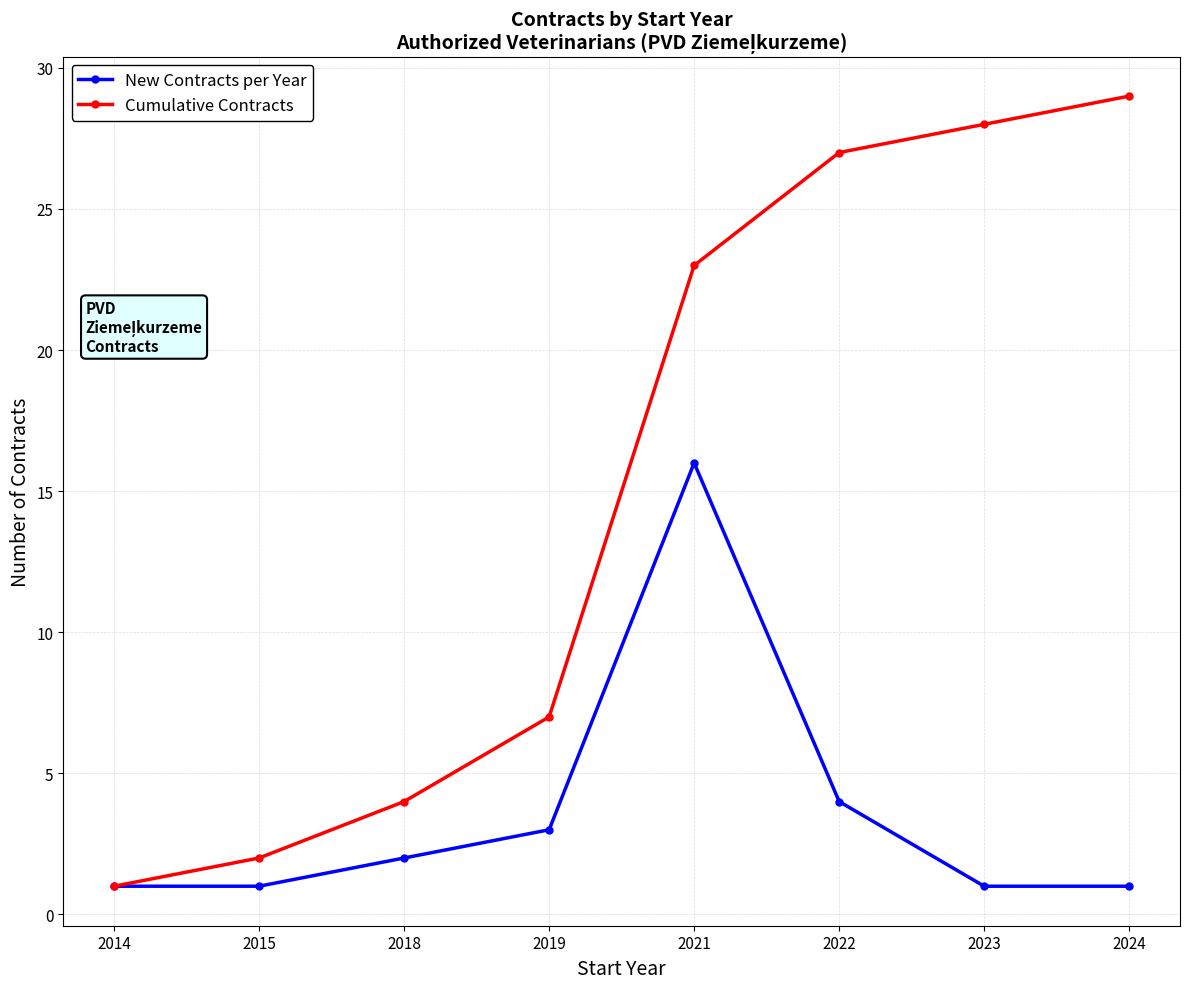

Rank the categories by Cumulative Contracts value from lowest to highest.

2014, 2015, 2018, 2019, 2021, 2022, 2023, 2024